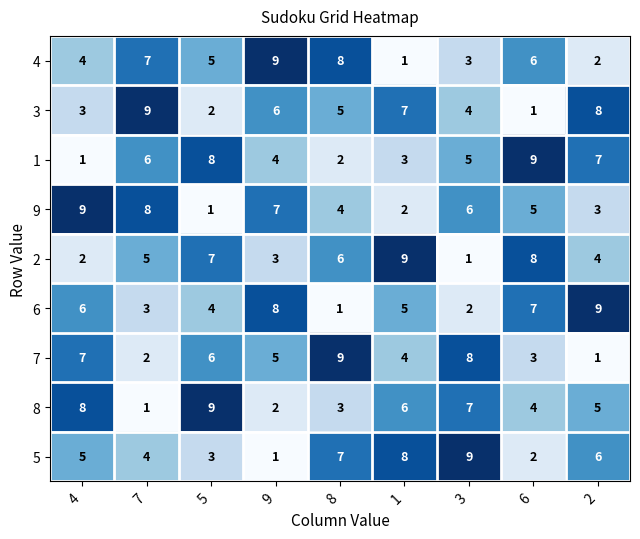

Read the 1 value at 3.

5